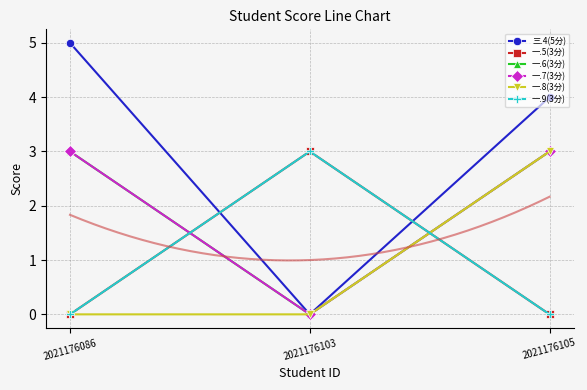

How many lines are shown in the chart?

6